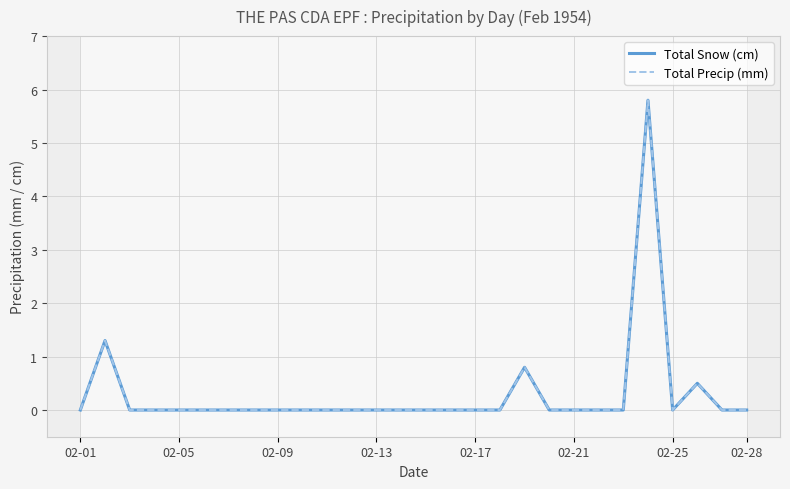

Reading left to right, list all the values displayed in this chart.

Total Snow (cm): 0.0	1.3	0.0	0.0	0.0	0.0	0.0	0.0	0.0	0.0	0.0	0.0	0.0	0.0	0.0	0.0	0.0	0.0	0.8	0.0	0.0	0.0	0.0	5.8	0.0	0.5	0.0	0.0
Total Precip (mm): 0.0	1.3	0.0	0.0	0.0	0.0	0.0	0.0	0.0	0.0	0.0	0.0	0.0	0.0	0.0	0.0	0.0	0.0	0.8	0.0	0.0	0.0	0.0	5.8	0.0	0.5	0.0	0.0